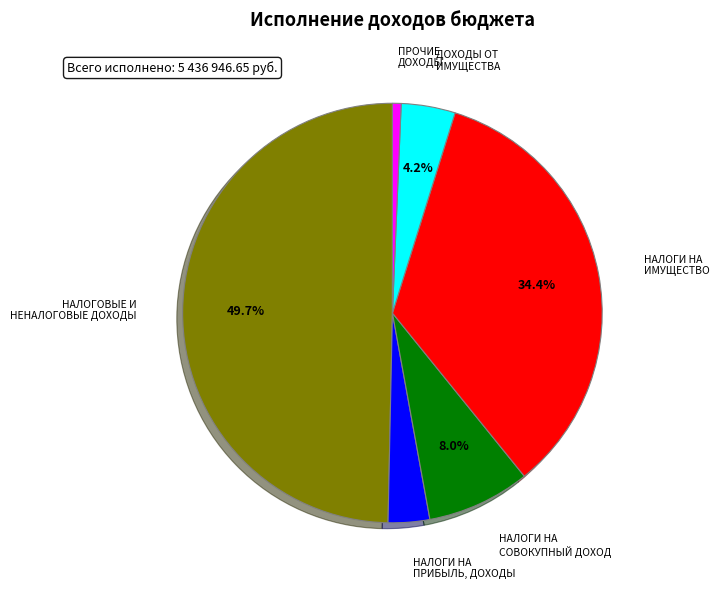

How many segments does this pie chart have?

6